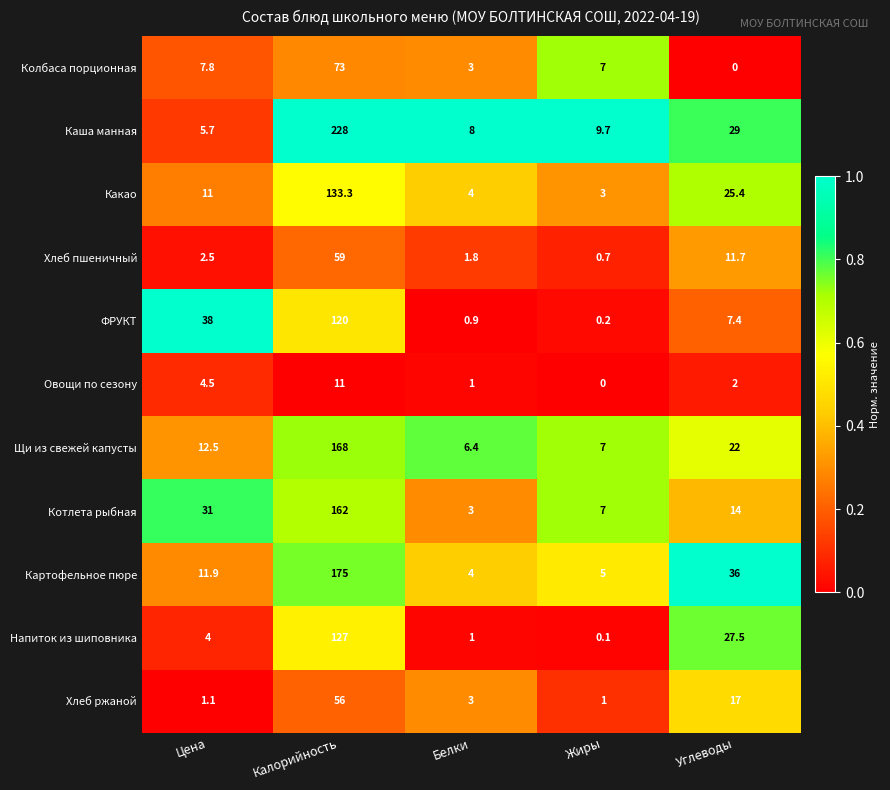

Which series changed the most between Белки and Углеводы?

Картофельное пюре